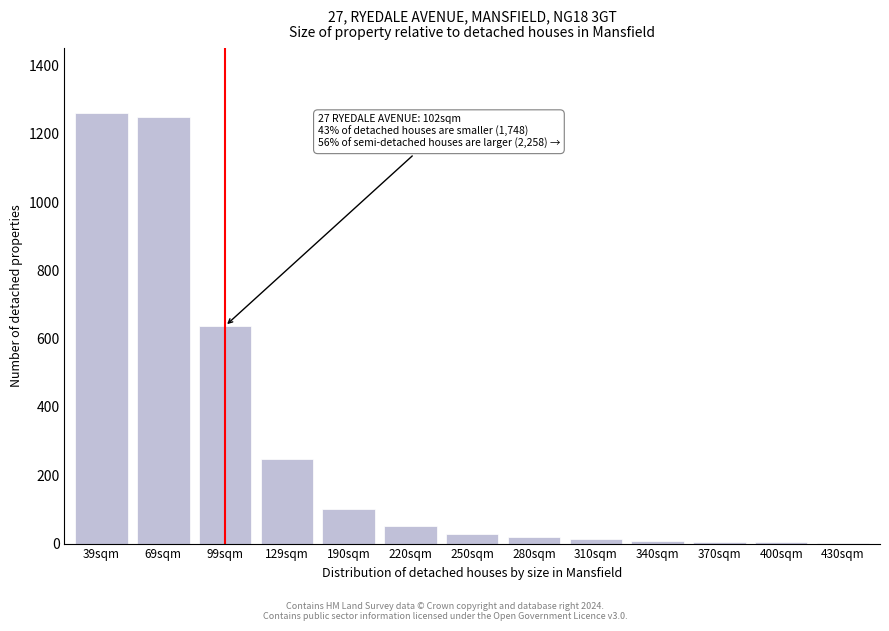

Is it true that the value at 39sqm is 1998?

False